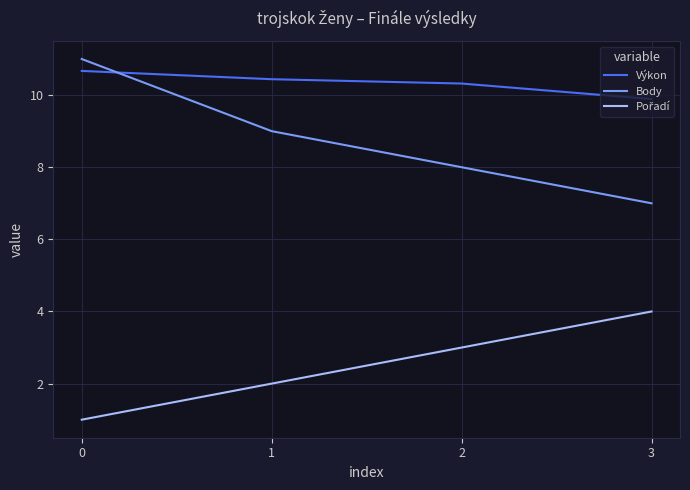

What is the total value across all series at 0?

22.7